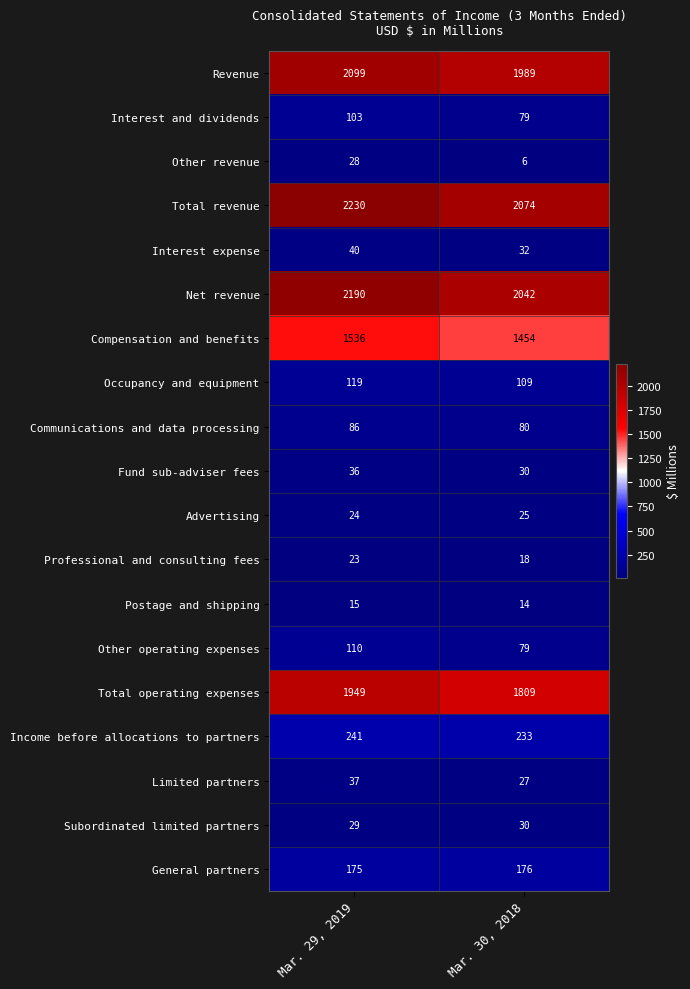

True or false: Postage and shipping has a value of 20 at Mar. 29, 2019.

False